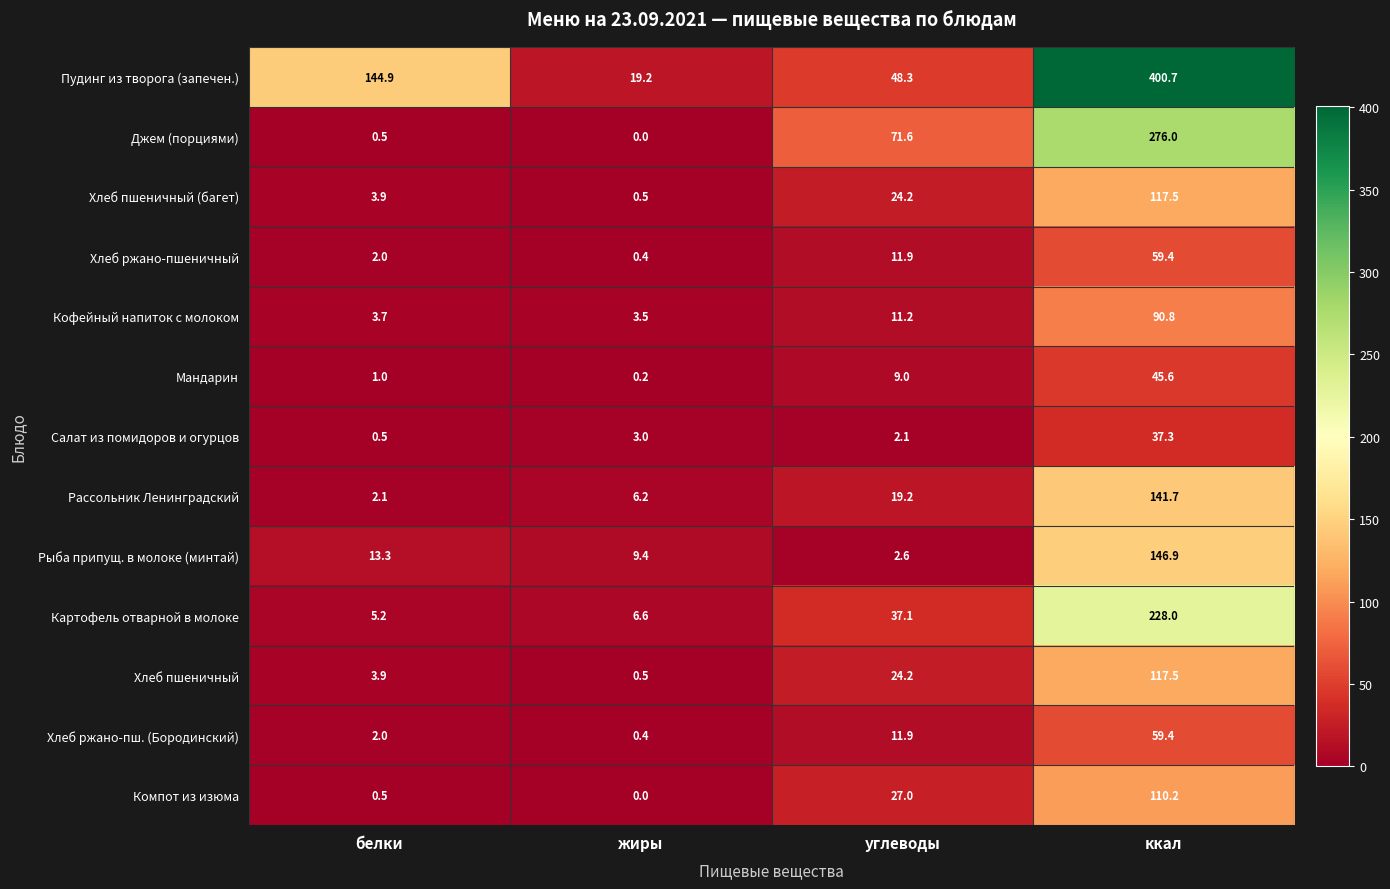

What value does the Рассольник Ленинградский series have at жиры?

6.2